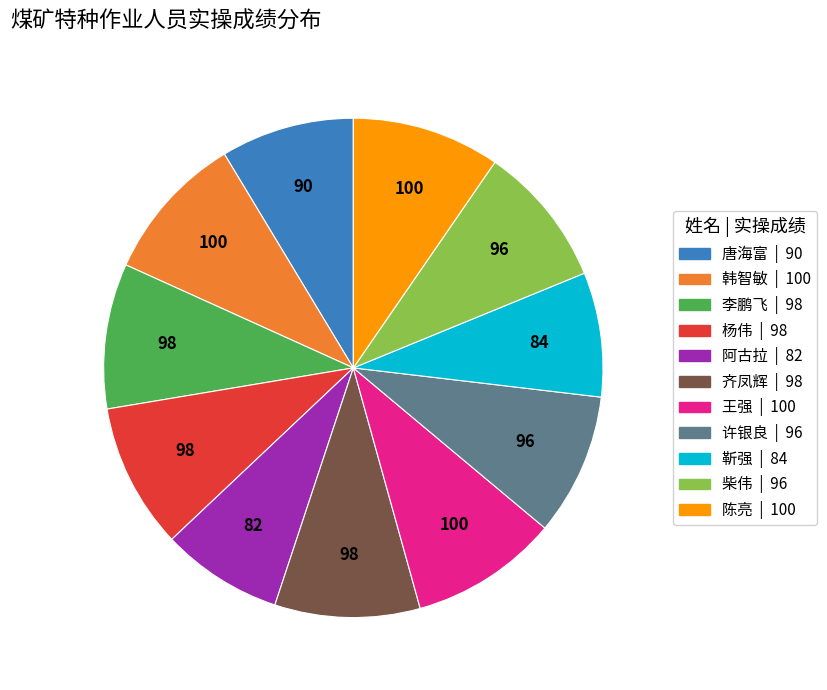

What is the ratio of the value at 韩智敏 to the value at 阿古拉?

1.2